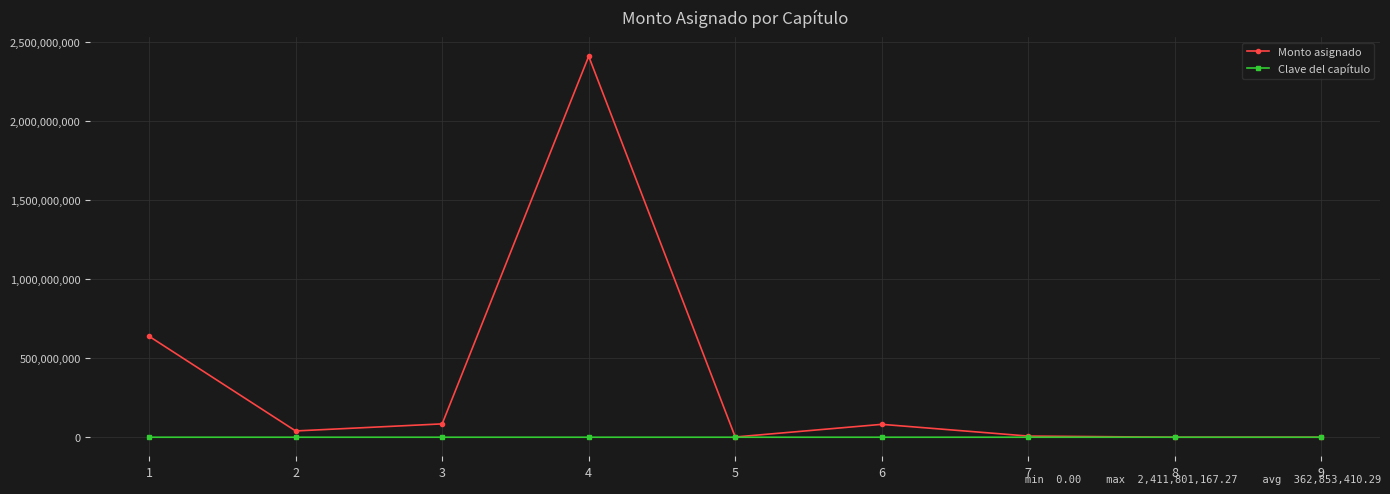

Which series has the widest spread of values?

Monto asignado